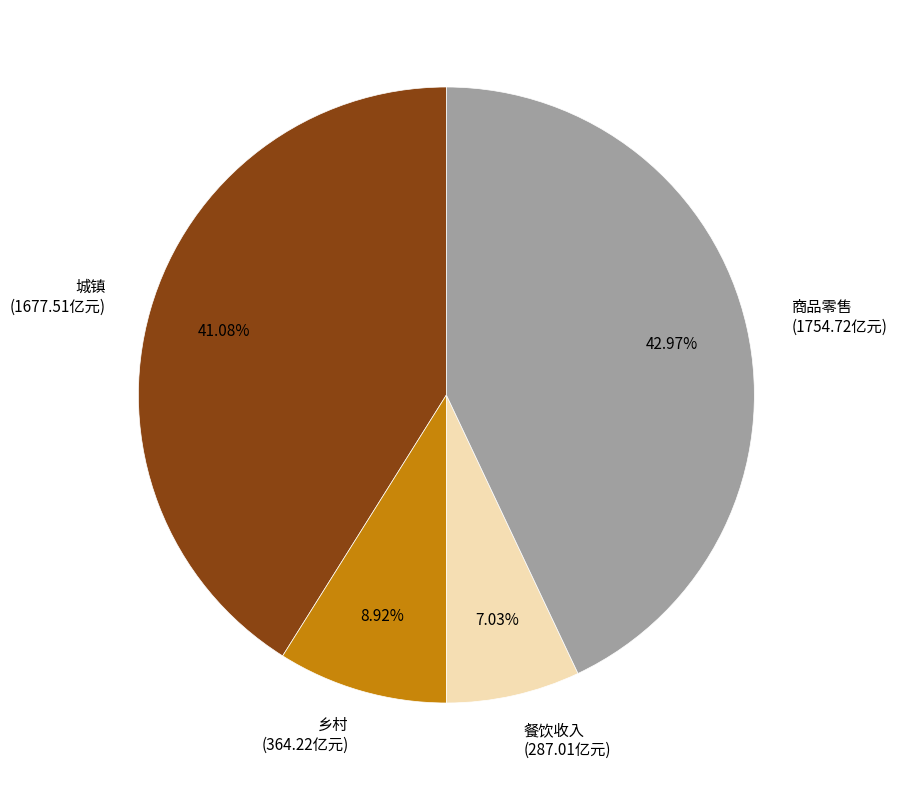

How many segments does this pie chart have?

4